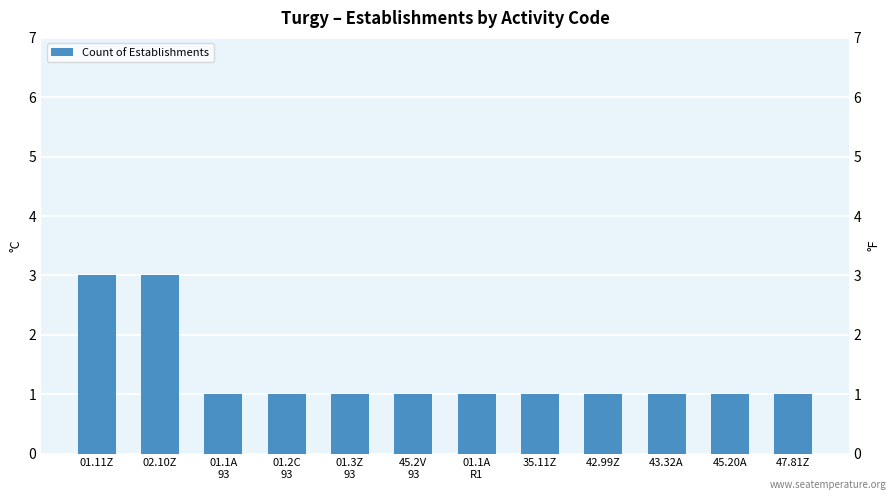

Is it true that the value at 47.81Z is 2?

False